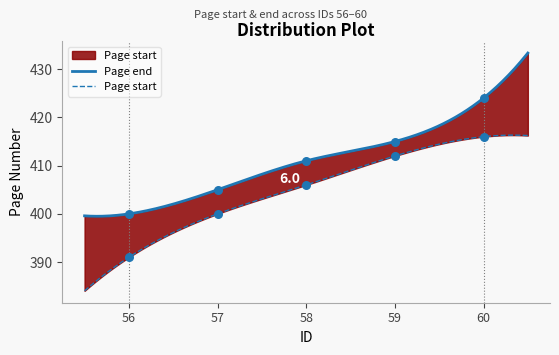

Which series contains the highest Y value?

Page end